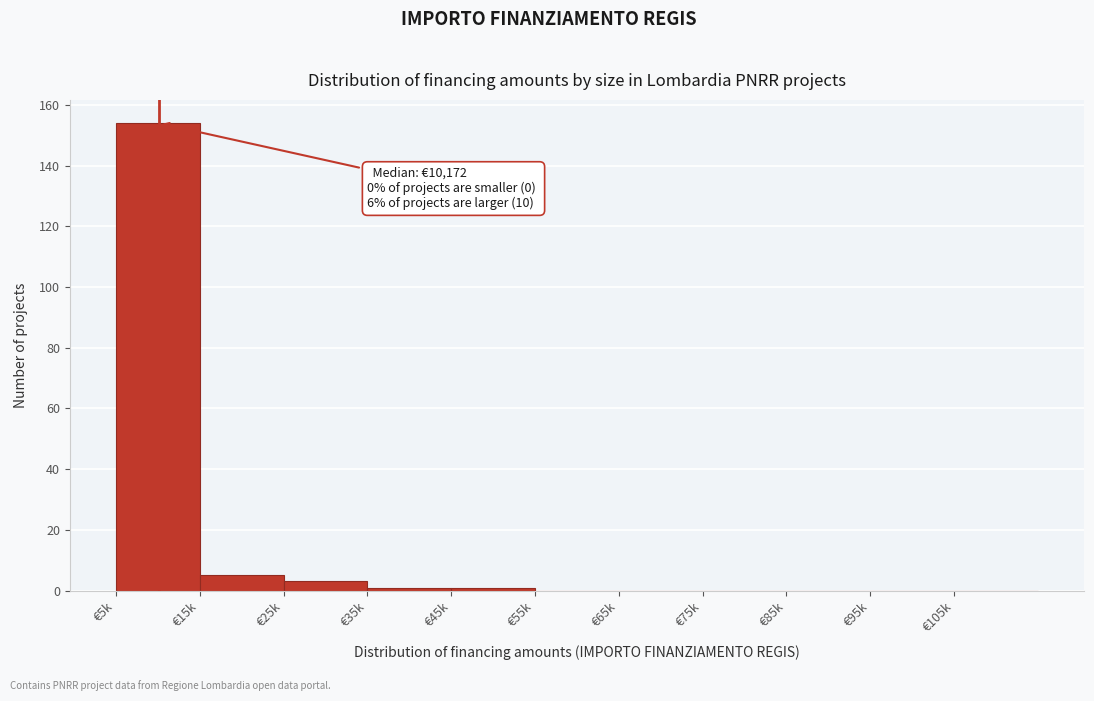

Reading left to right, transcribe all the data shown in this chart.

€5k=154	€15k=5	€25k=3	€35k=1	€45k=1	€55k=0	€65k=0	€75k=0	€85k=0	€95k=0	€105k=0